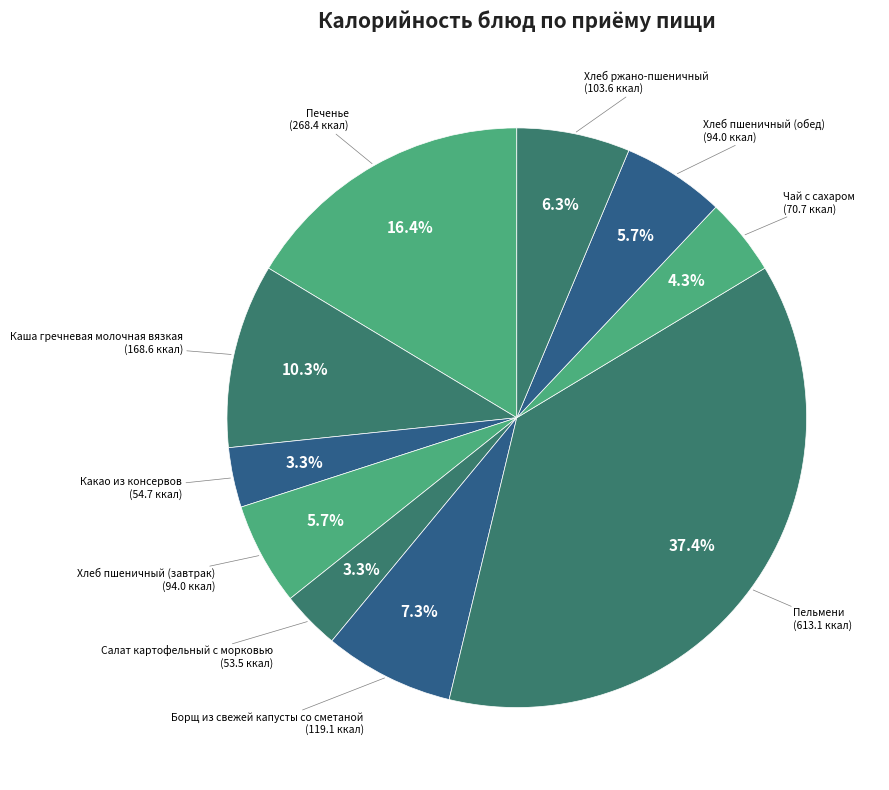

Is there any slice that represents more than half of the pie?

No